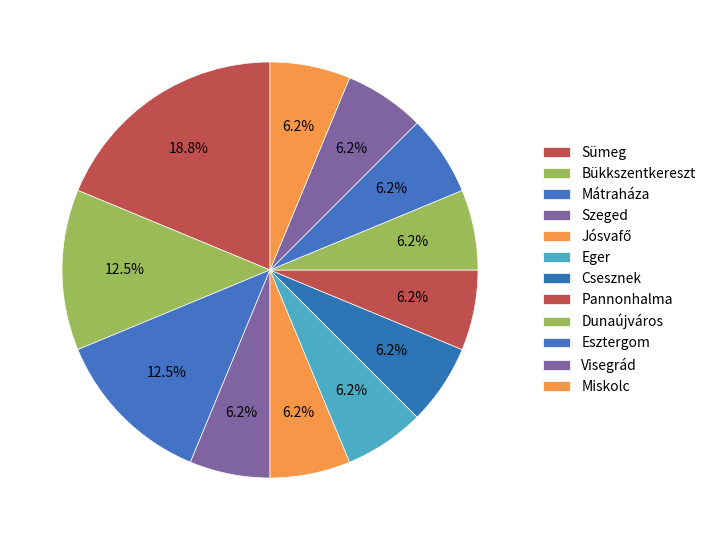

How many segments does this pie chart have?

12